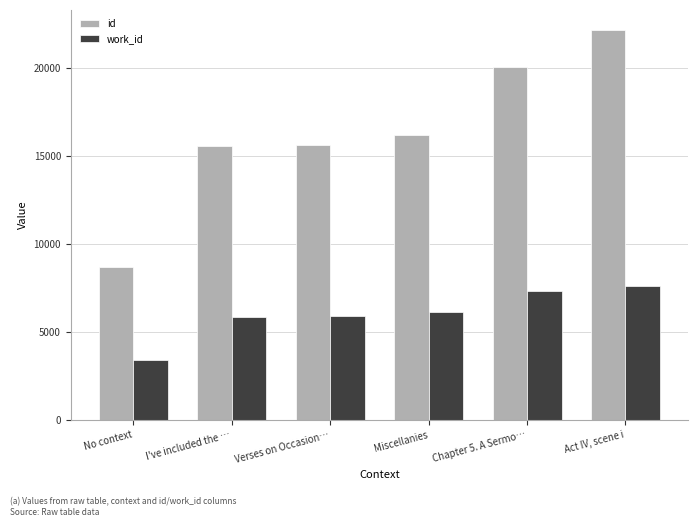

How many bars are there in total?

12